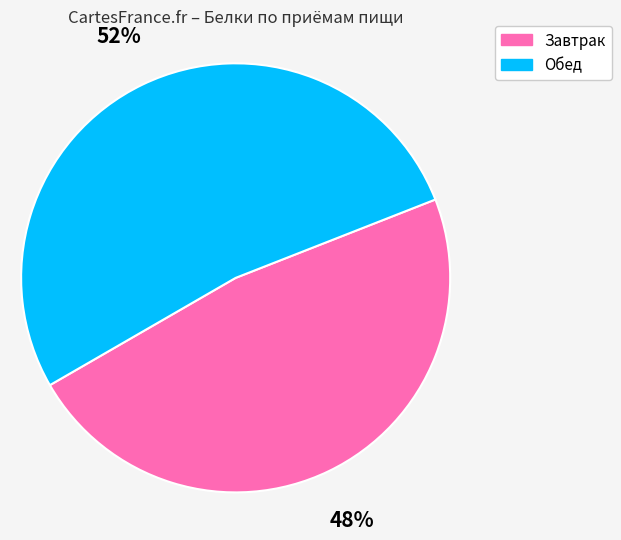

To the nearest percent, what is the average slice percentage?

50%